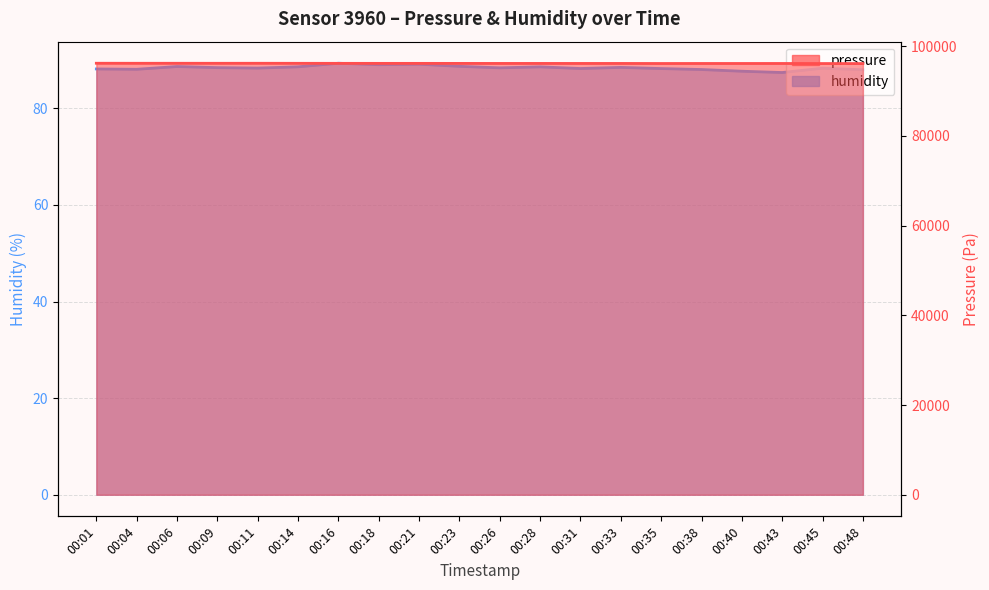

How many distinct data groups are displayed?

2